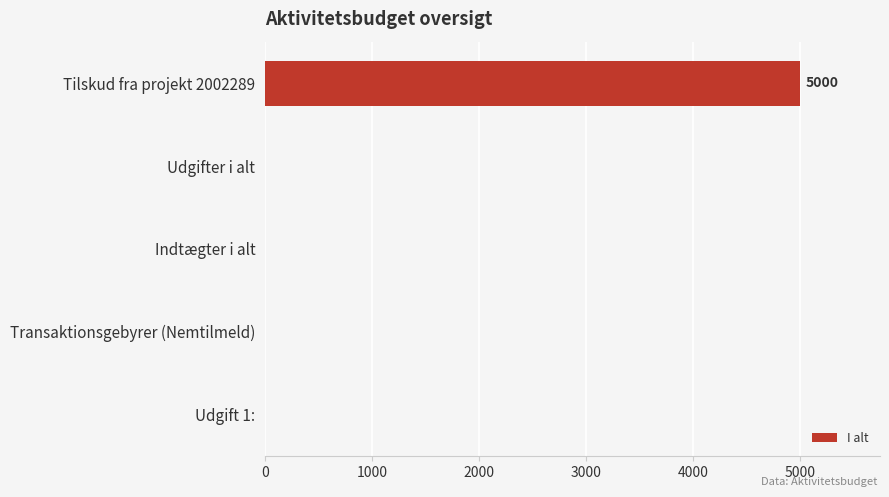

What is the greatest value displayed?

5000